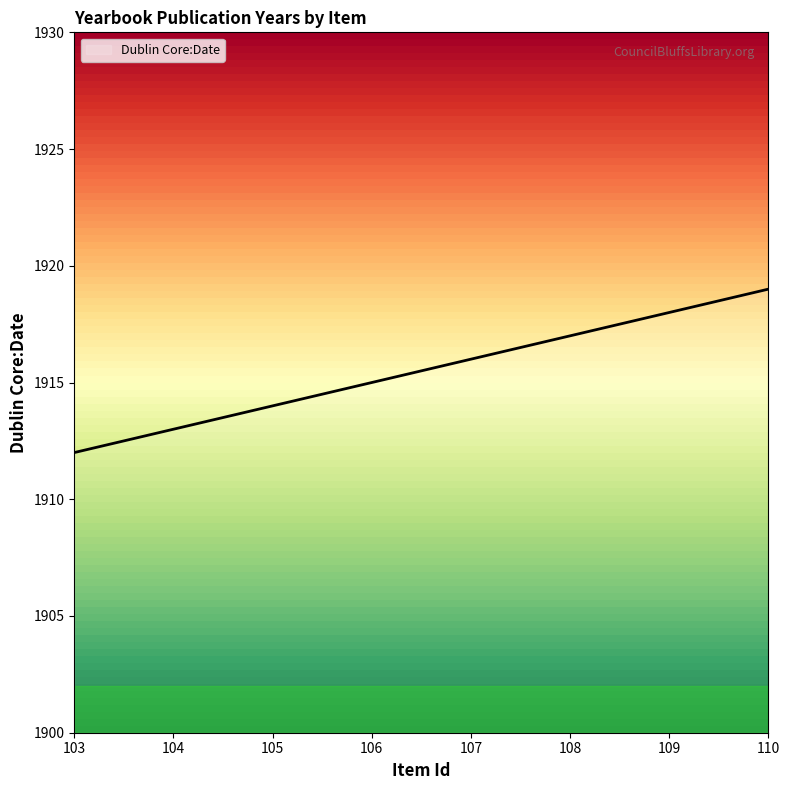

Read the value at 109.

1918